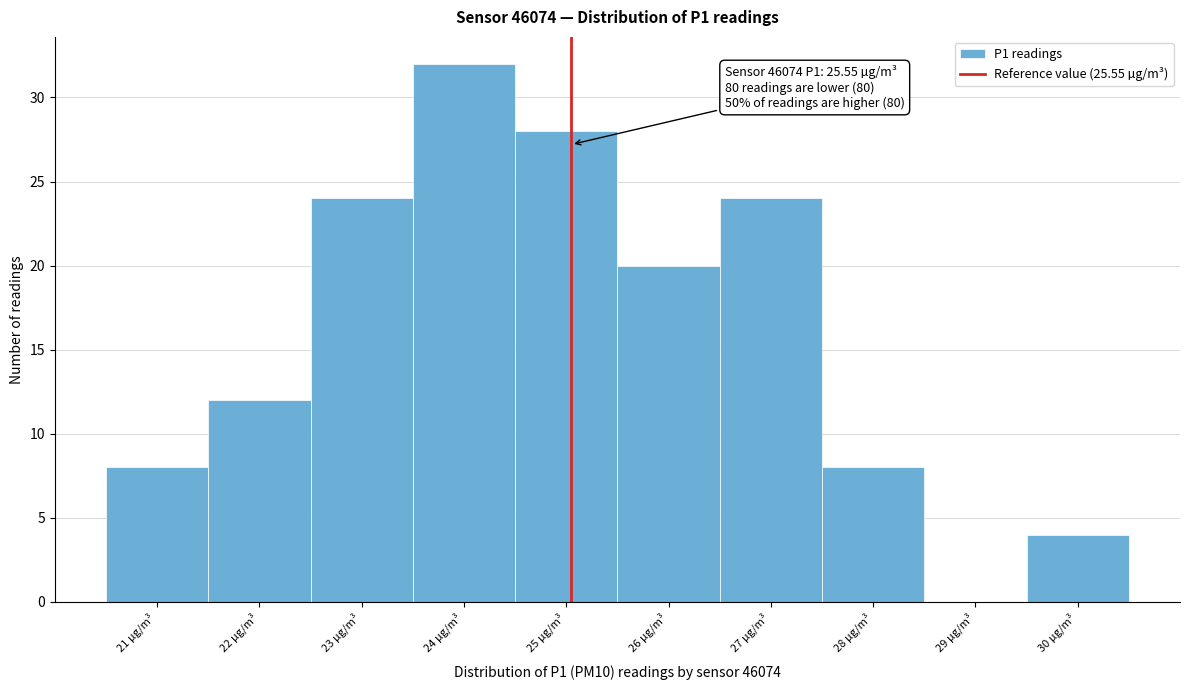

Reading left to right, transcribe all the data shown in this chart.

21 µg/m³=8	22 µg/m³=12	23 µg/m³=24	24 µg/m³=32	25 µg/m³=28	26 µg/m³=20	27 µg/m³=24	28 µg/m³=8	29 µg/m³=0	30 µg/m³=4